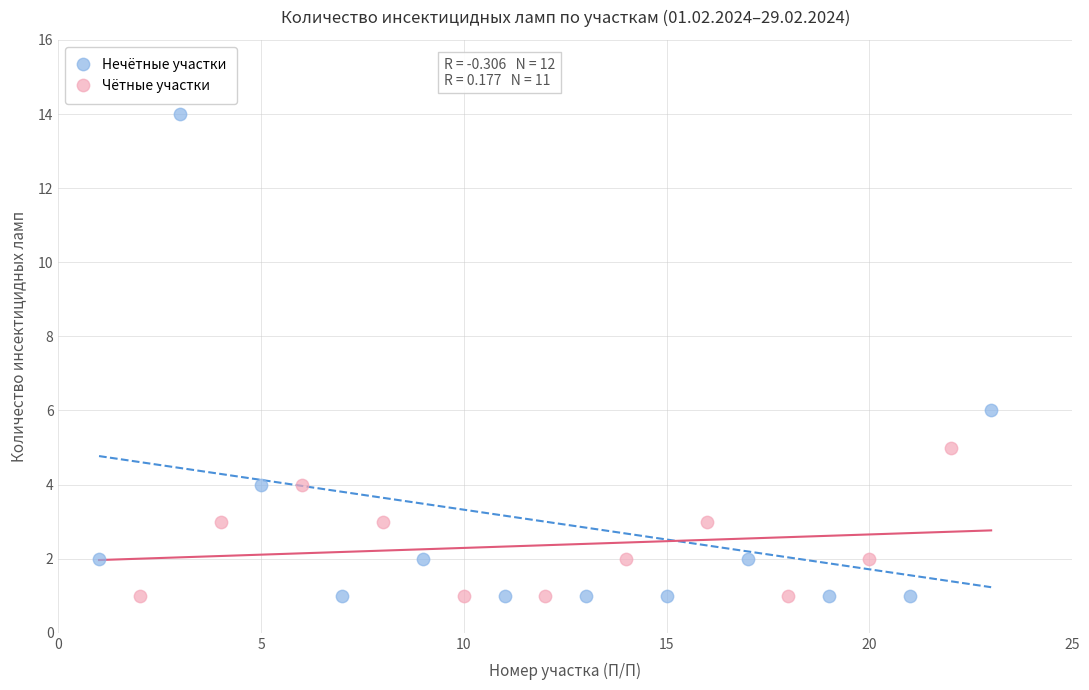

Which series reaches the maximum Y coordinate?

Нечётные участки